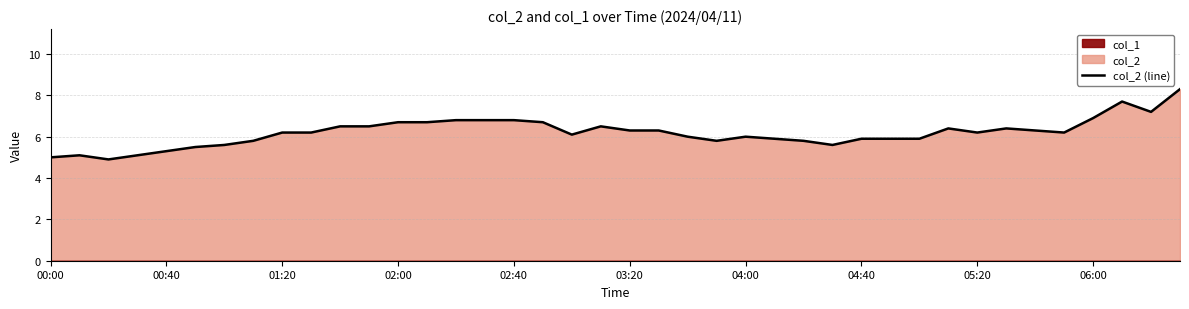

The value of col_2 (line) at 01:20 is 6.2. True or false?

True